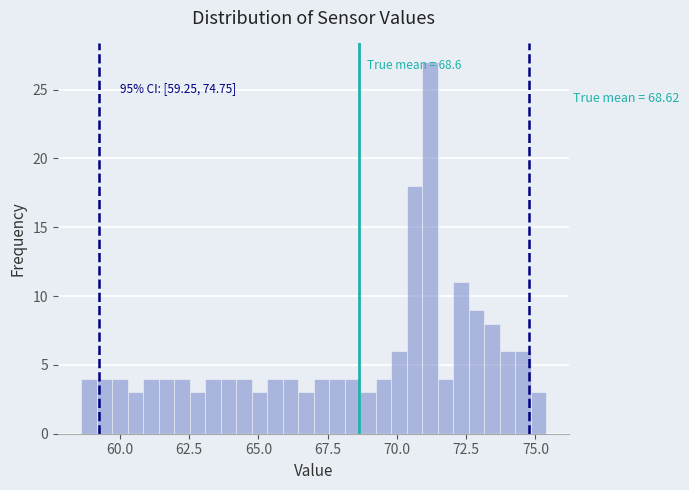

Read against the x-axis, roughly where is the centre of the tallest bar?

71.0